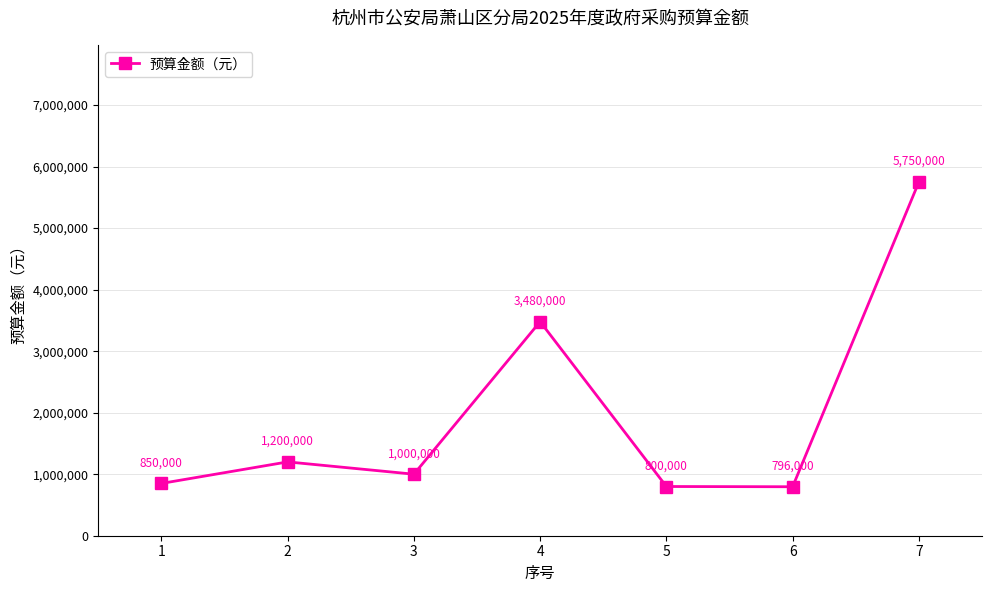

What is the difference between the second highest and minimum values?

2684000